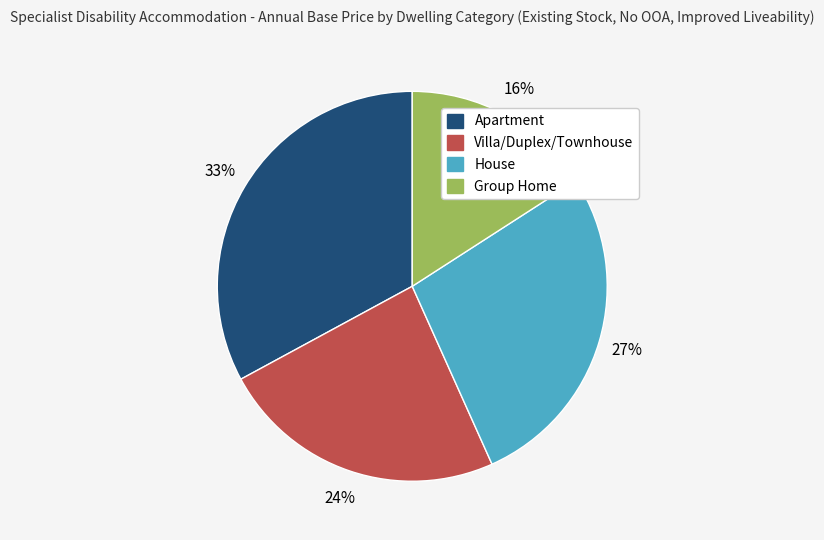

Is the sum of Villa/Duplex/Townhouse and Apartment greater than half?

Yes